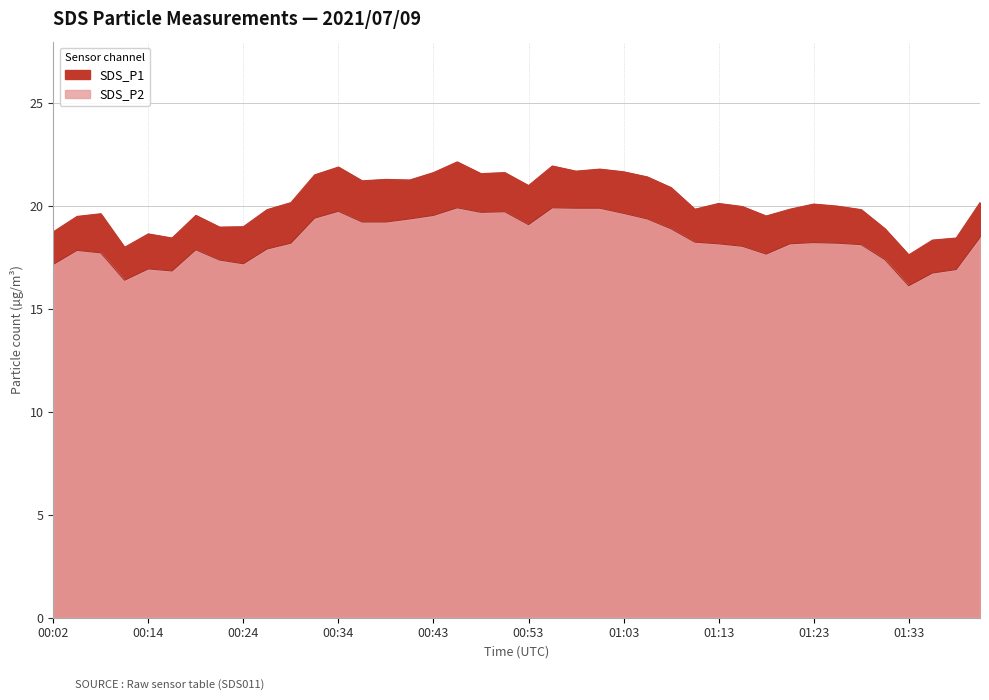

What is the value of the SDS_P2 point at the 19th from the left?

19.7